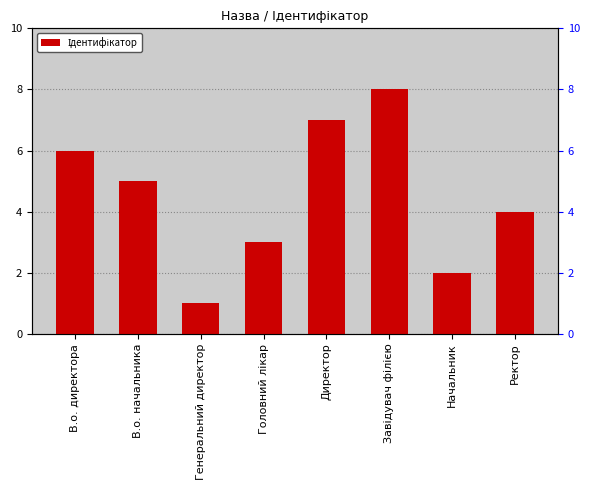

Reading right to left, list all the values displayed in this chart.

4	2	8	7	3	1	5	6